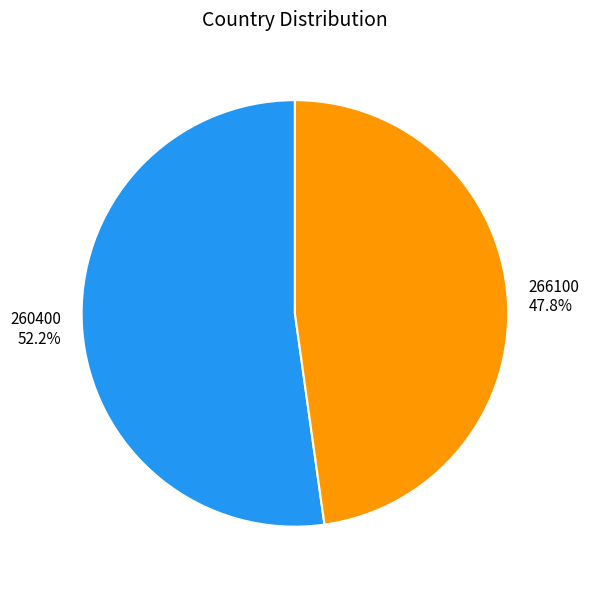

How many segments does this pie chart have?

2